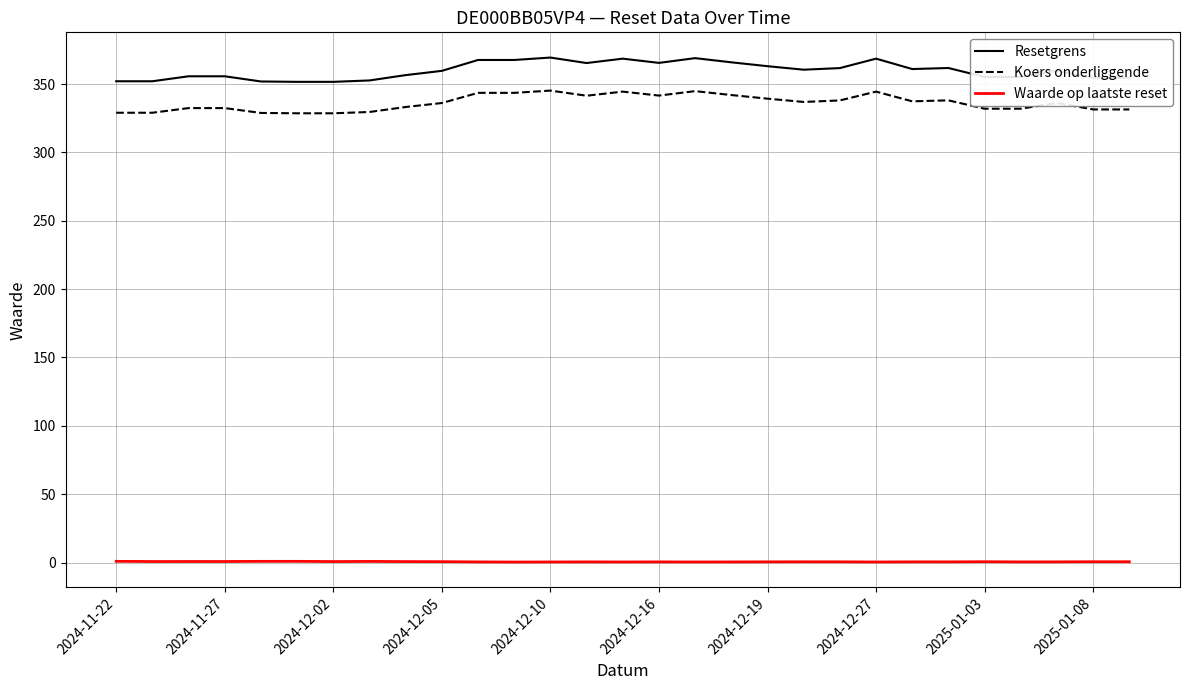

Is this an area chart (filled region under the line)?

No